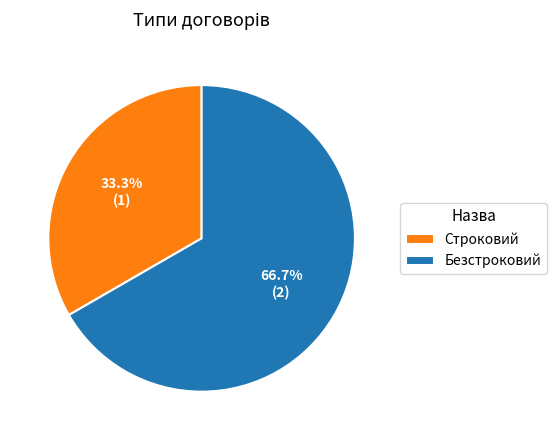

What percentage is NOT represented by Безстроковий?

33.3%